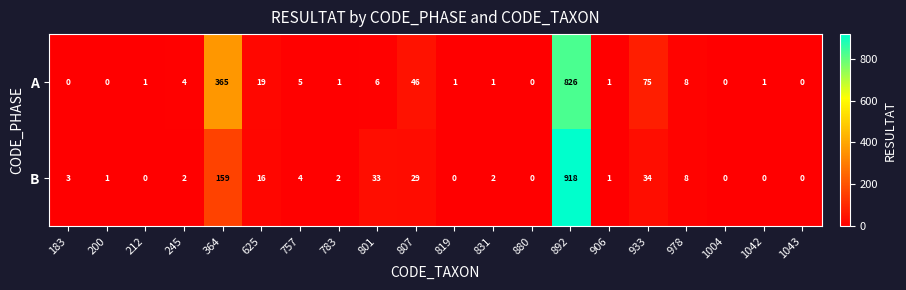

Which series has the largest total across all categories?

A